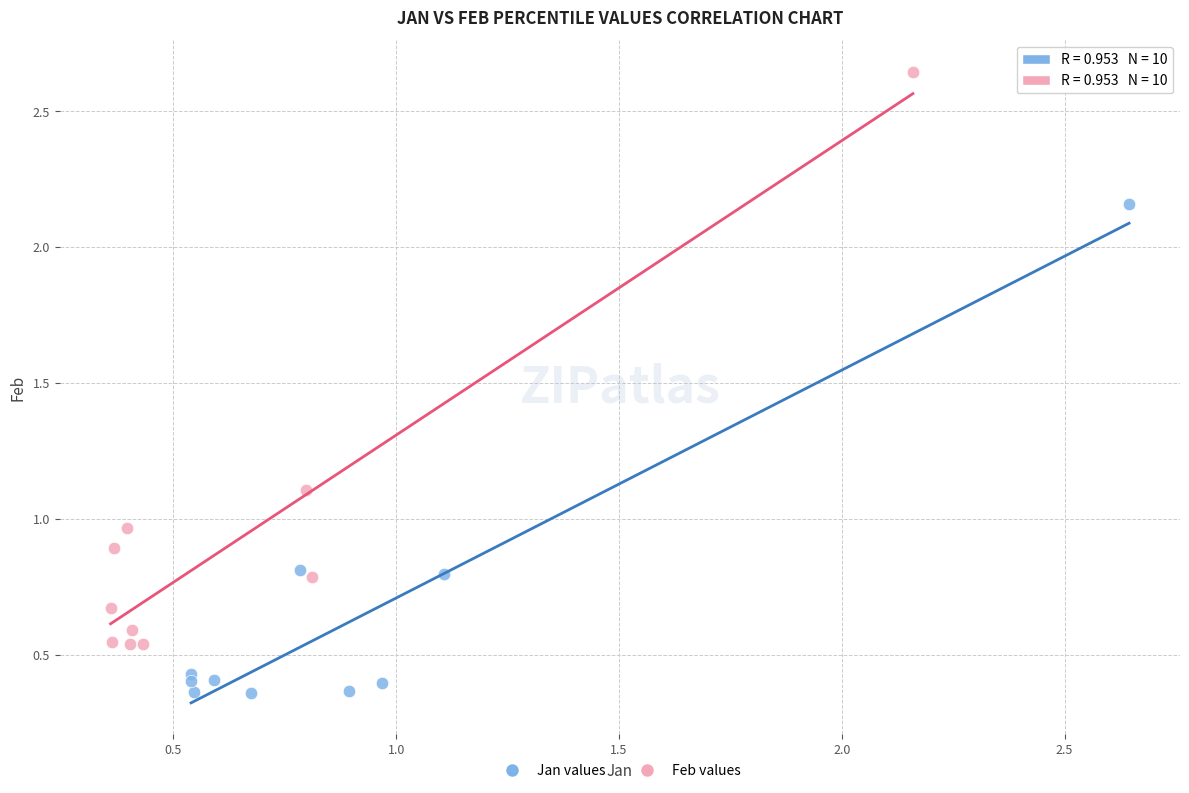

Which series has the widest spread of Y values?

Feb values